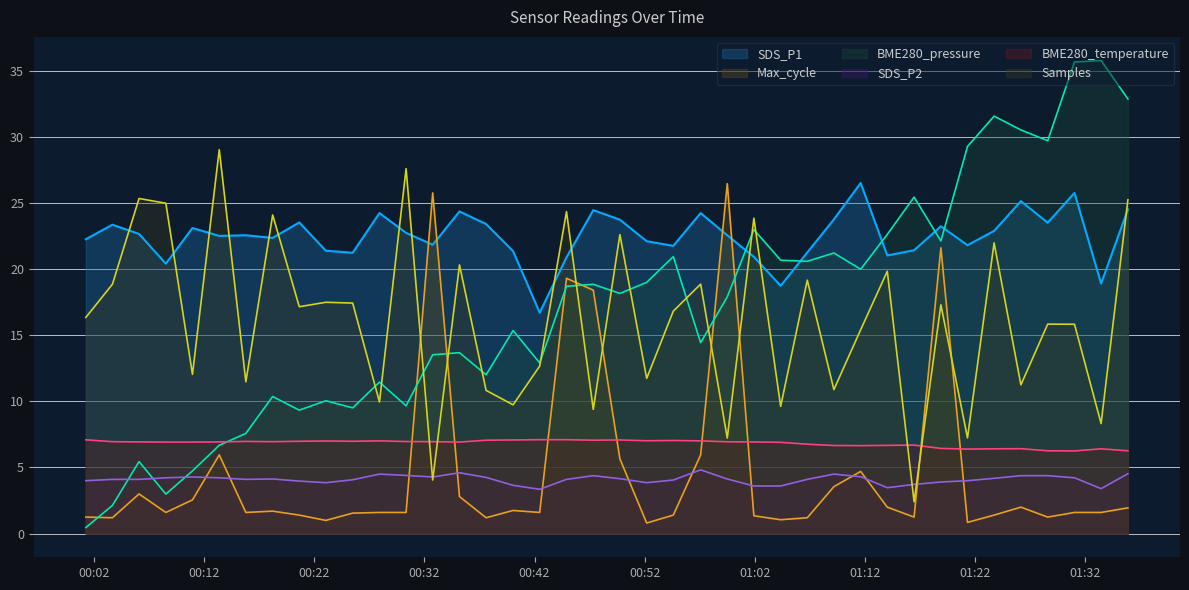

In SDS_P2, how many points are lower than both neighbors (excluding endpoints)?

7